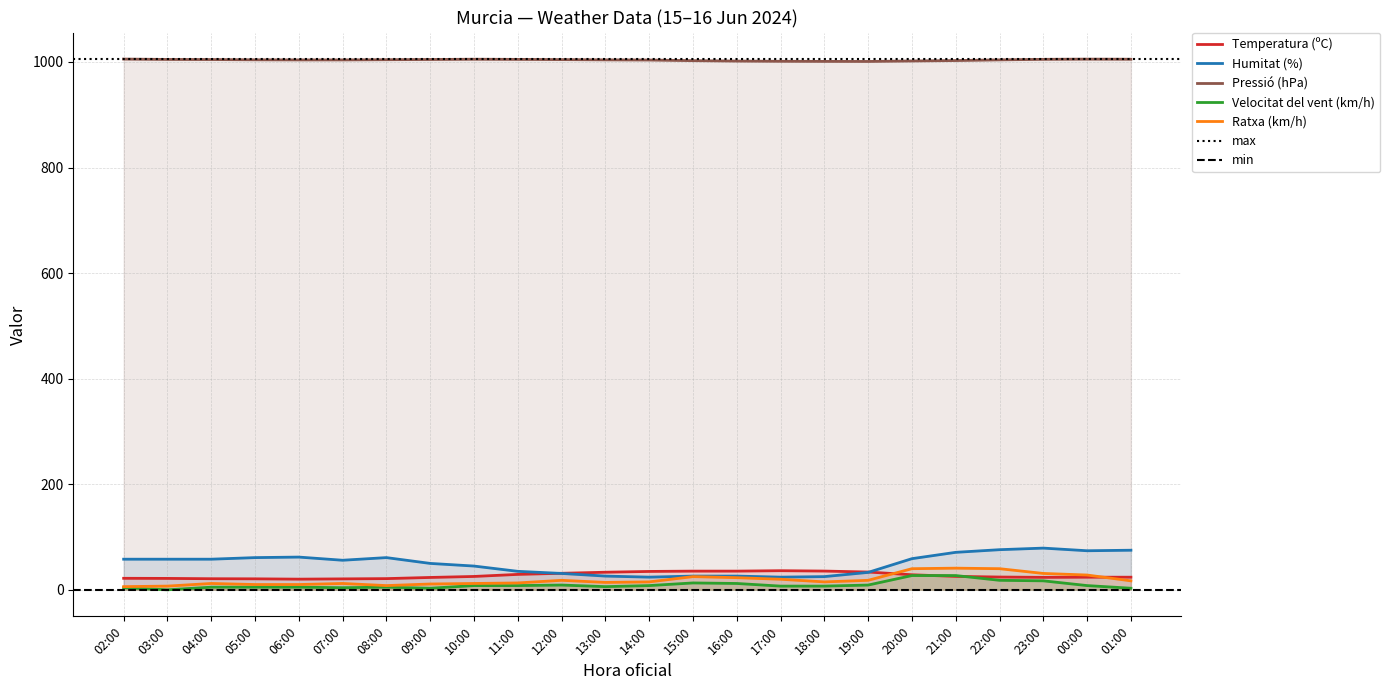

Is it true that Temperatura (ºC) equals 33.3 at 23:00?

False